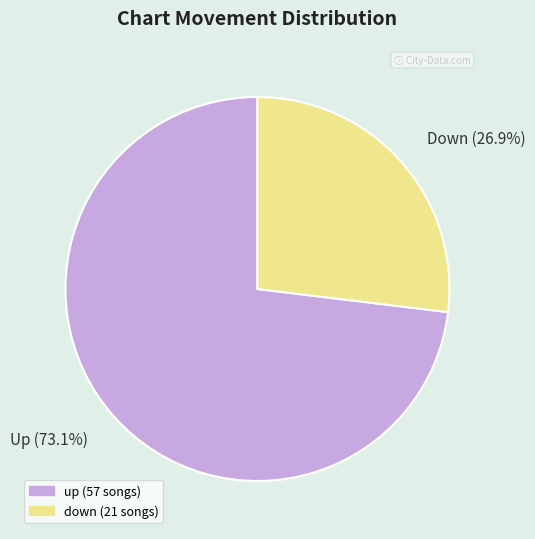

Which slice represents more than half of the pie?

Up (73.1%)